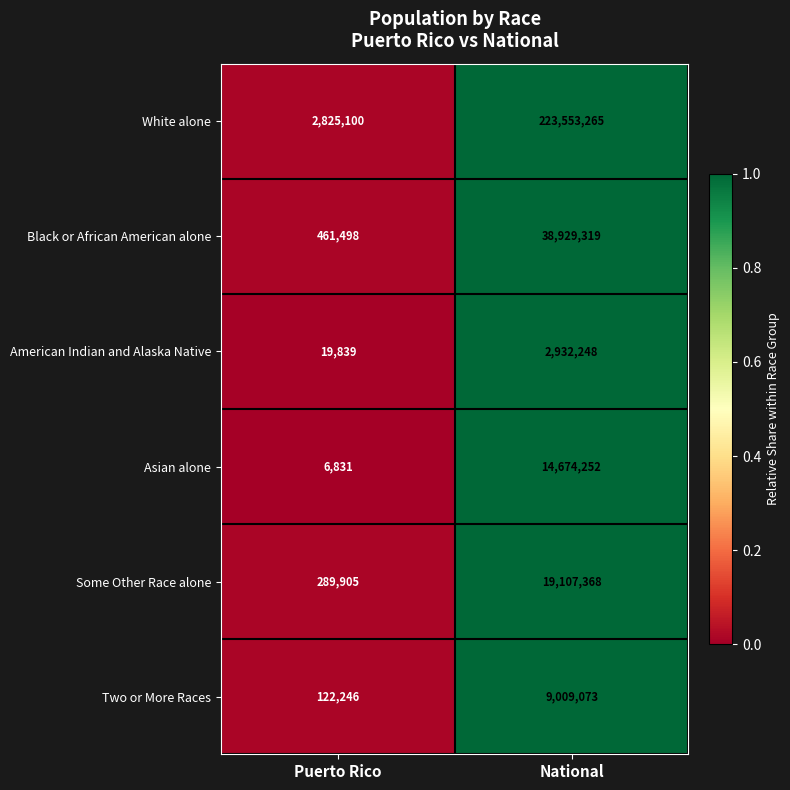

At which label is Some Other Race alone closest to 9698636?

Puerto Rico